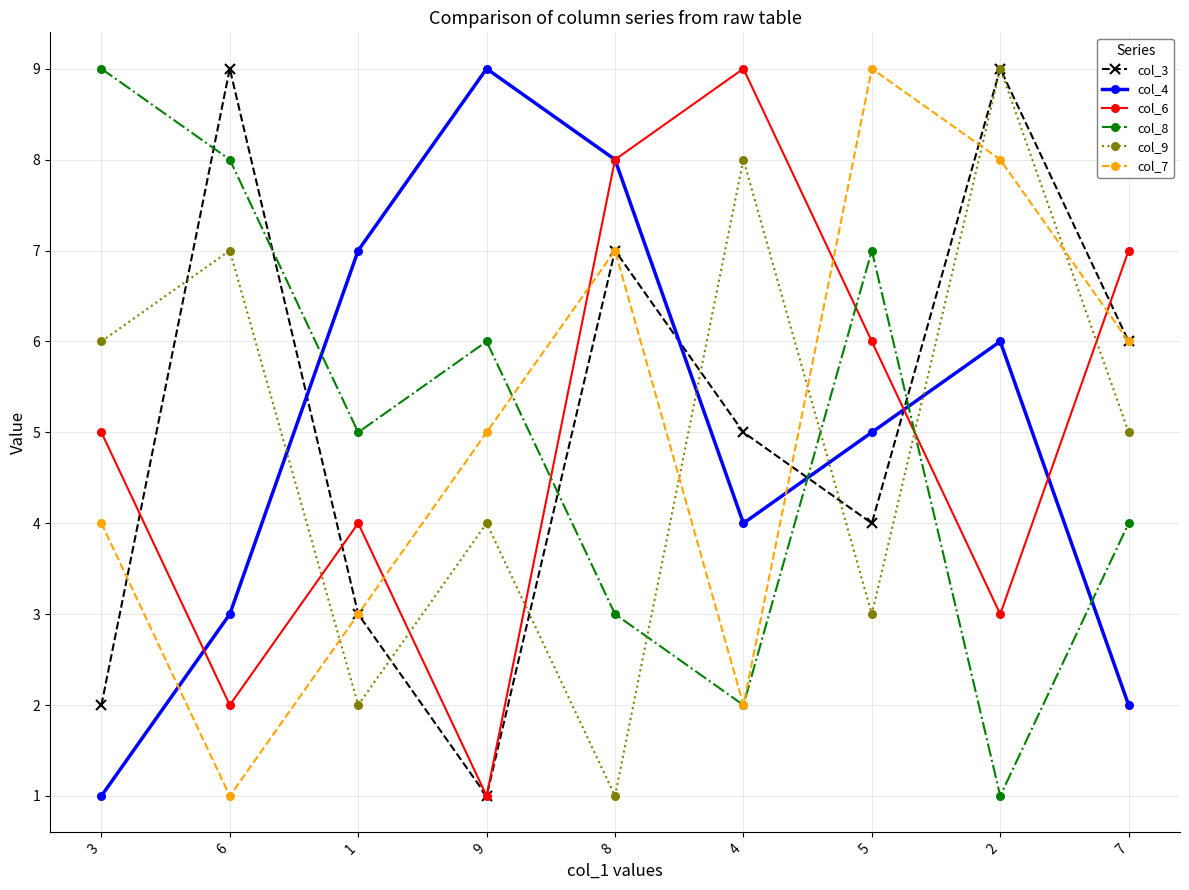

What is the minimum value for col_8?

1